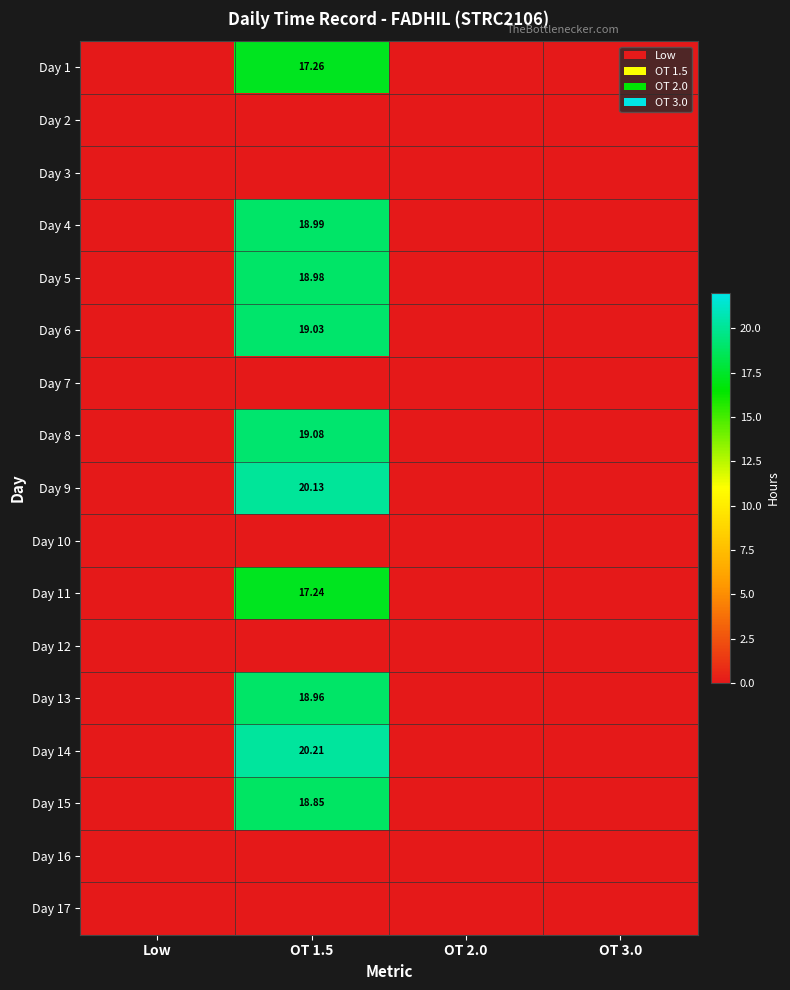

How many data points does each series have?

4